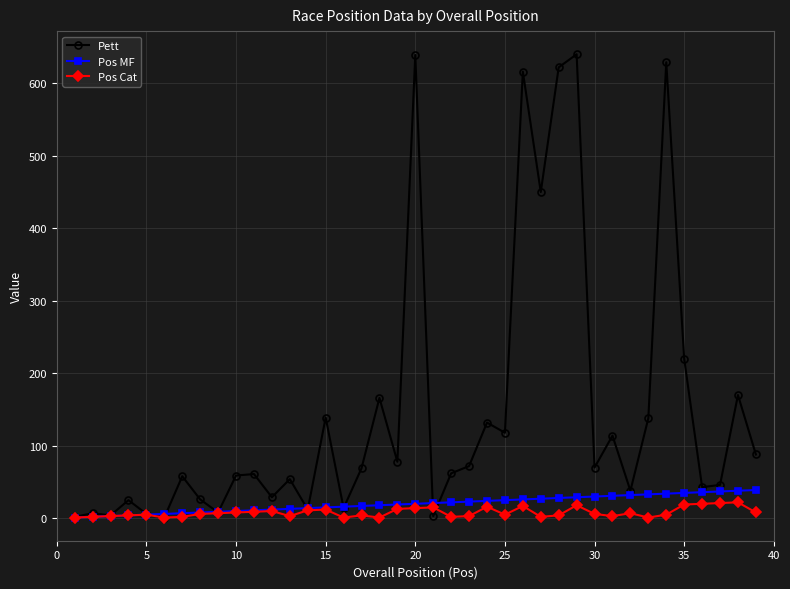

What is the highest value of the Pos MF series?

39